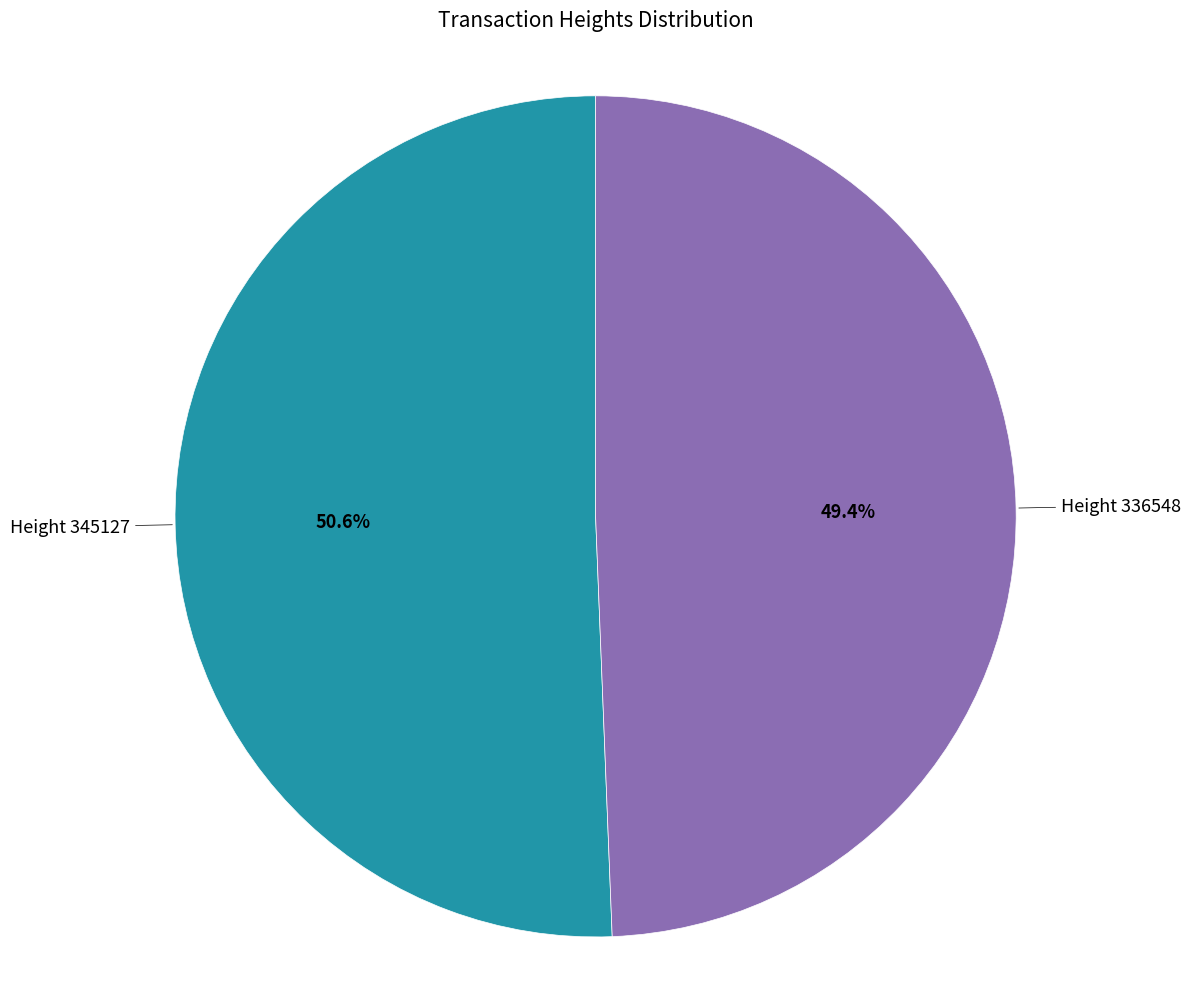

Is there a majority slice in this chart?

Yes